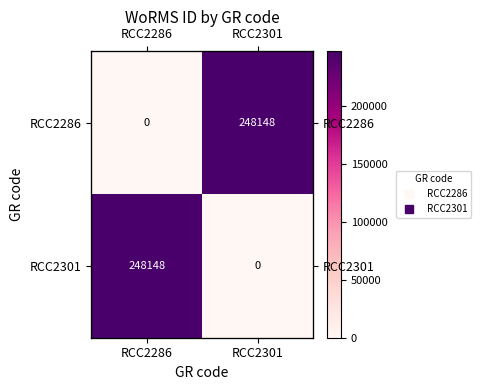

Between RCC2286 and RCC2301, which is larger?

RCC2301